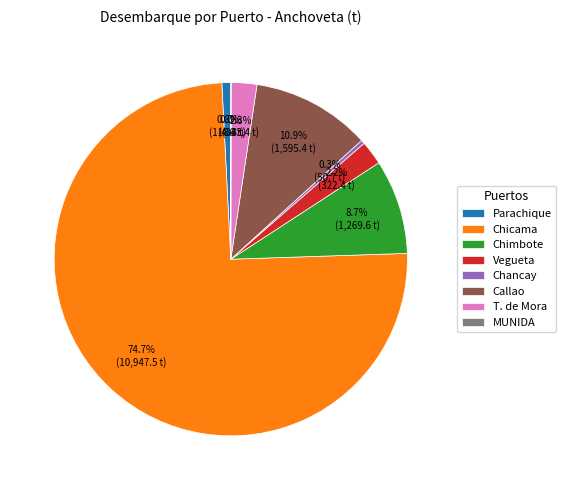

What portion of the pie excludes Chancay?

99.7%